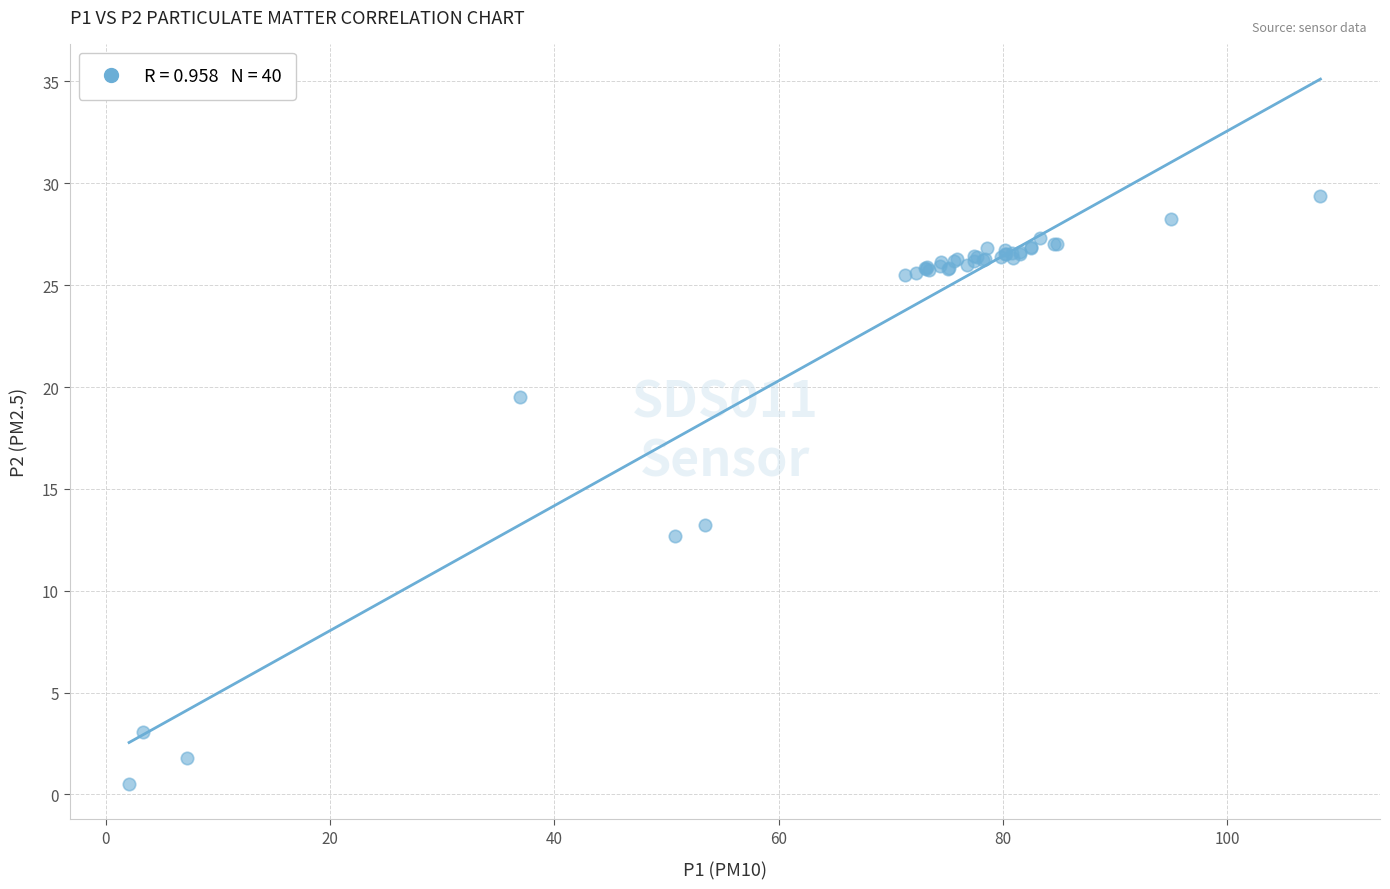

What Y value in the scatter plot is closest to 14?

13.2